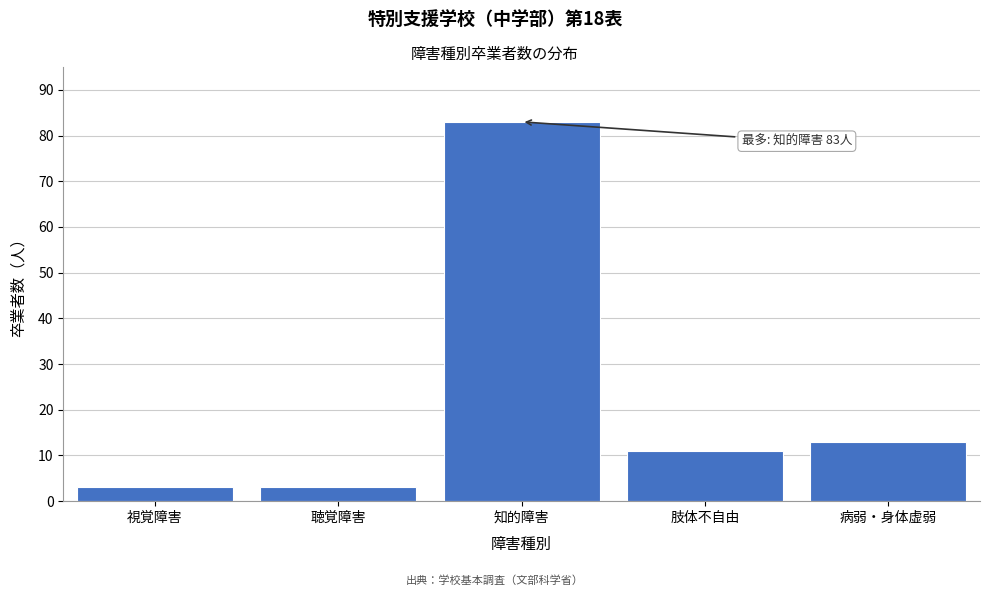

Reading left to right, transcribe all the data shown in this chart.

視覚障害=3	聴覚障害=3	知的障害=83	肢体不自由=11	病弱・身体虚弱=13